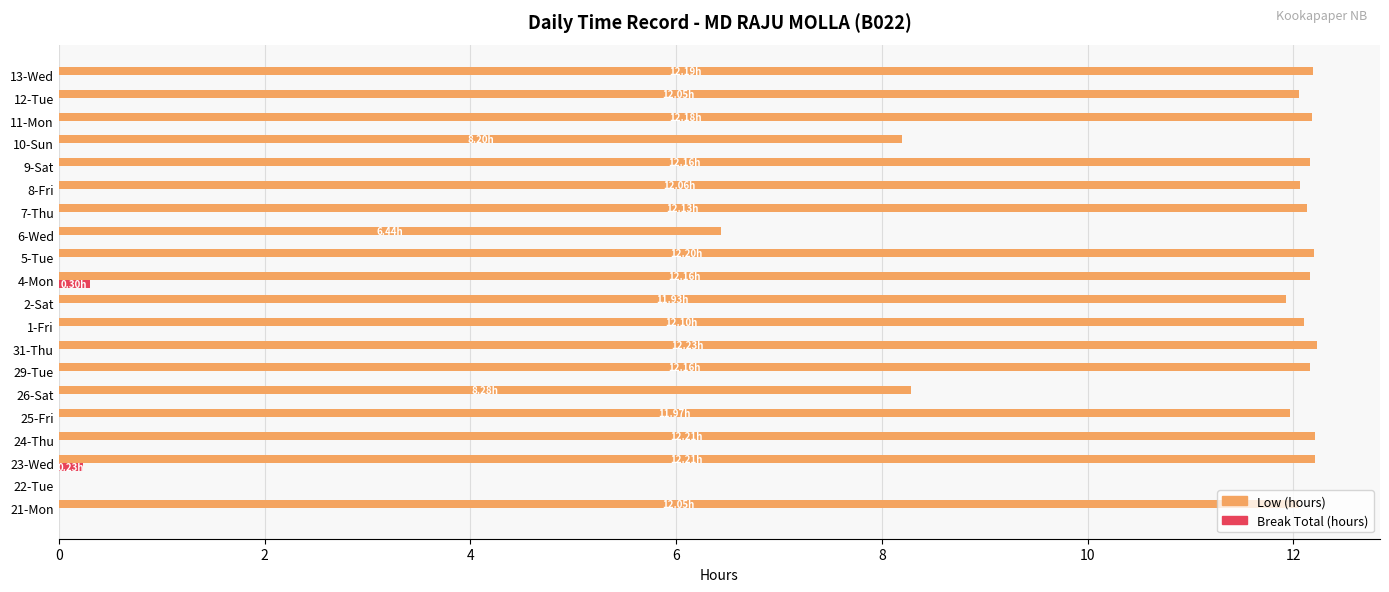

Is the value of Break Total (hours) at 11-Mon greater than the value of Low (hours) at 26-Sat?

No